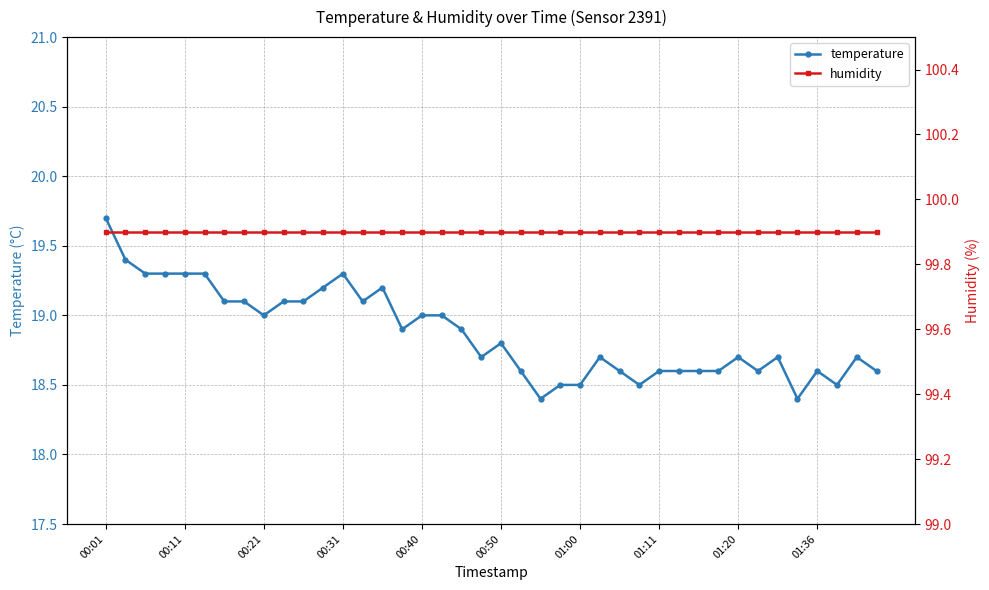

The value of temperature at 10 is 19.1. True or false?

True